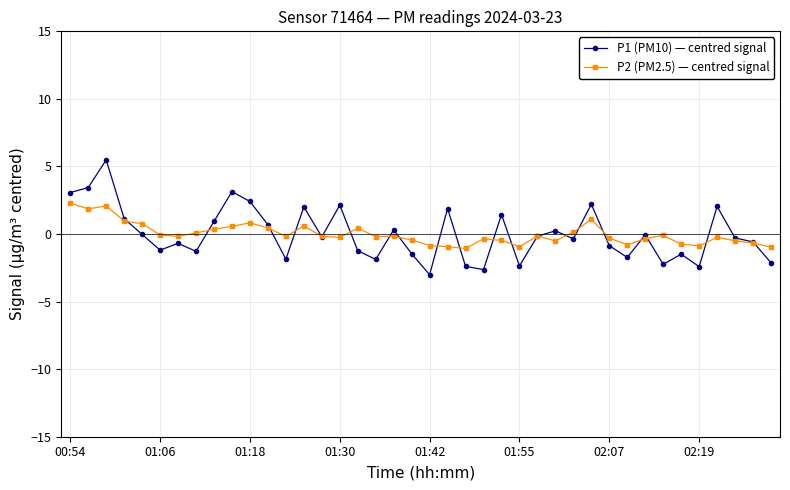

True or false: P1 (PM10) — centred signal has more than 0 interior local peaks.

True